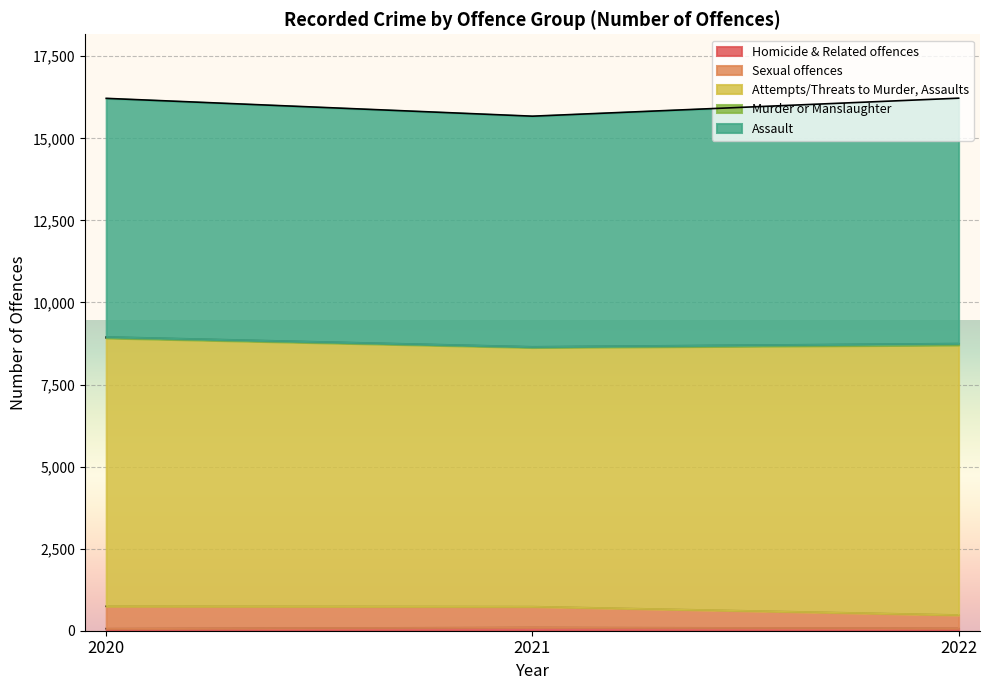

What is the difference between the highest and lowest values at 2020?

16153